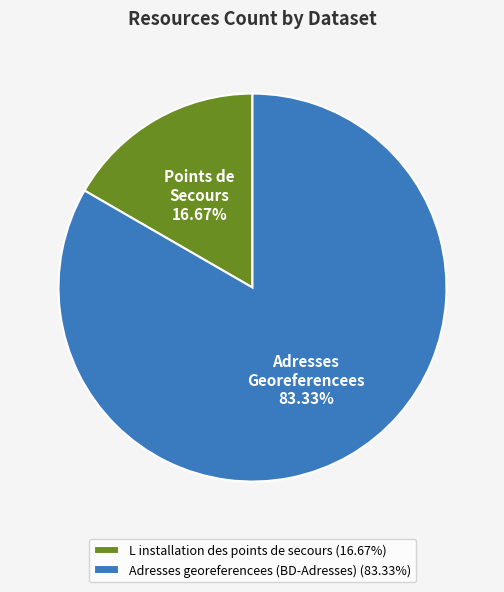

Which slice is the smallest?

L installation des points de secours